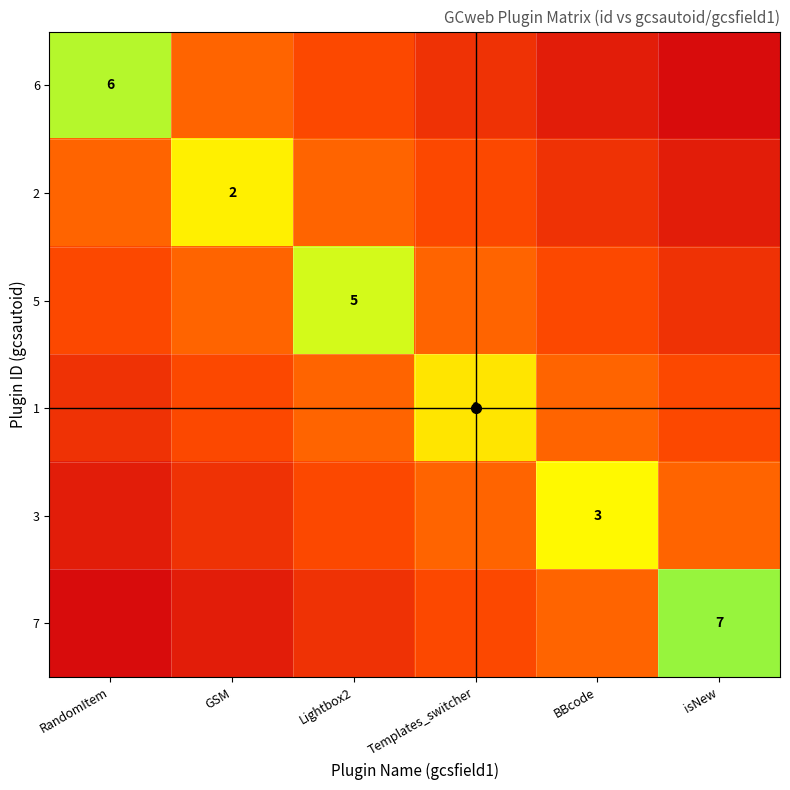

Rank the series by their maximum value, from highest to lowest.

7, 6, 5, 3, 2, 1